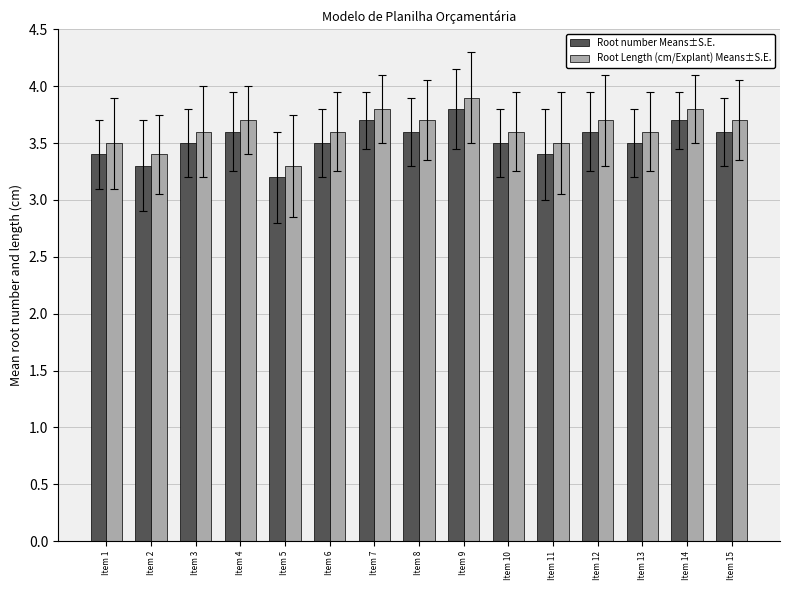

Which series has the largest total across all categories?

Root Length (cm/Explant) Means±S.E.